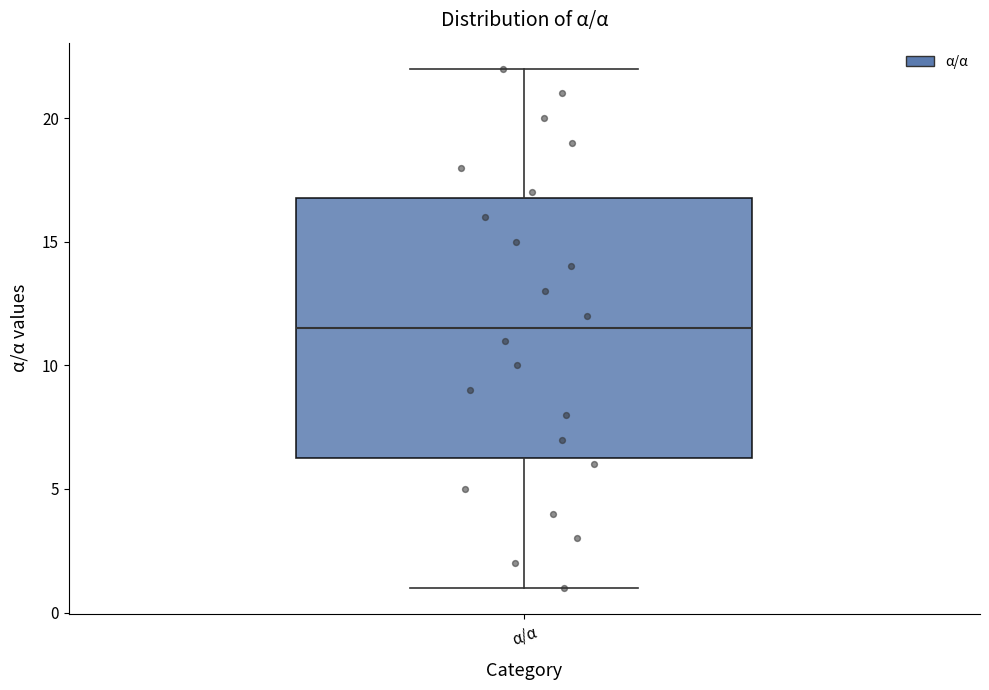

Where is the lower edge of the box for α/α on the y-axis? The values are not printed on the chart, so give them approximately, as read against the axis.

6.5